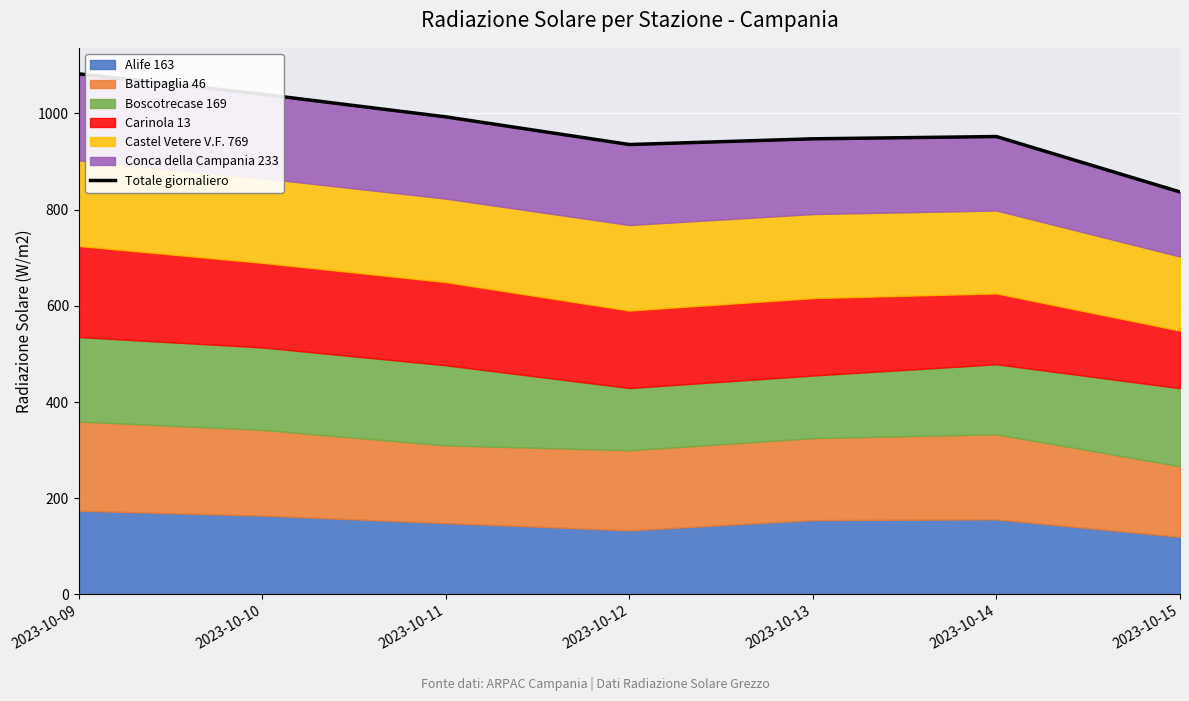

Does the chart display data point markers on the line(s)?

No